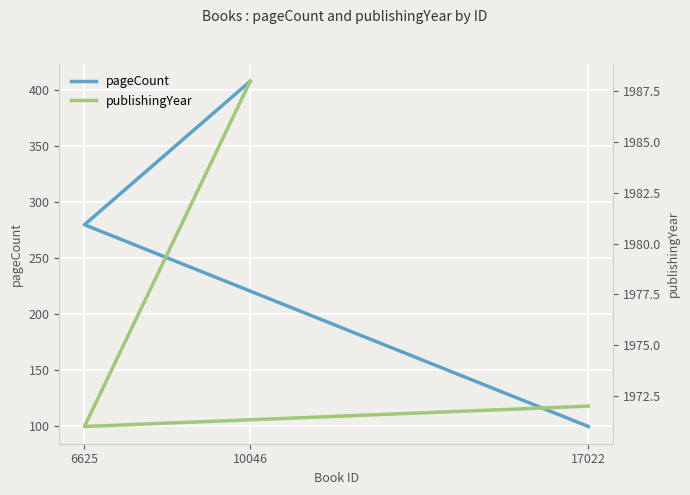

True or false: pageCount has a value of 40 at 17022.

False